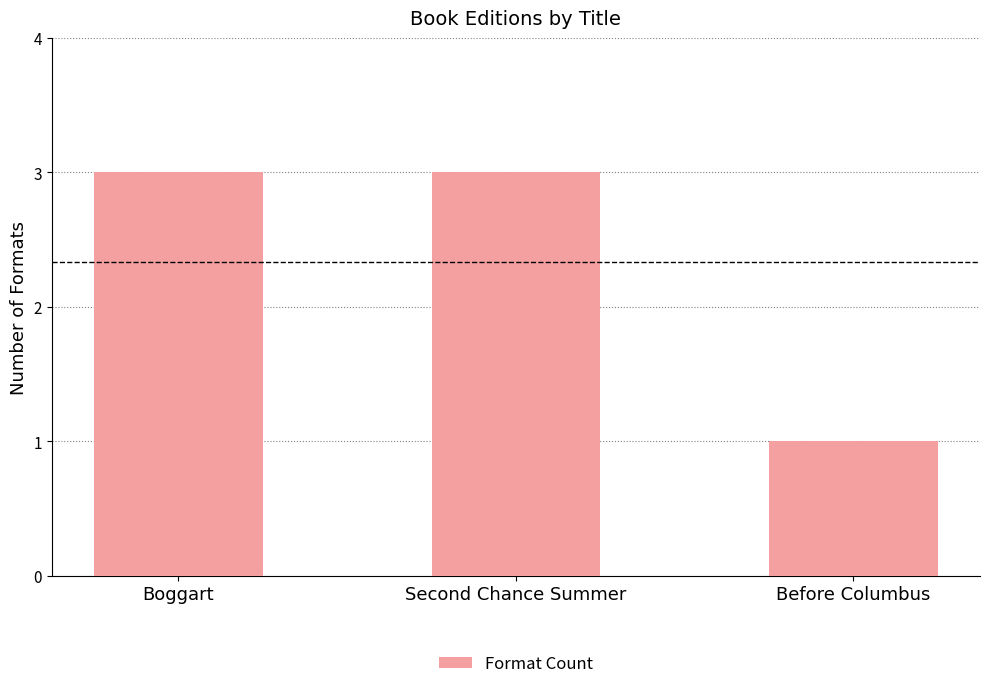

What is the average value?

2